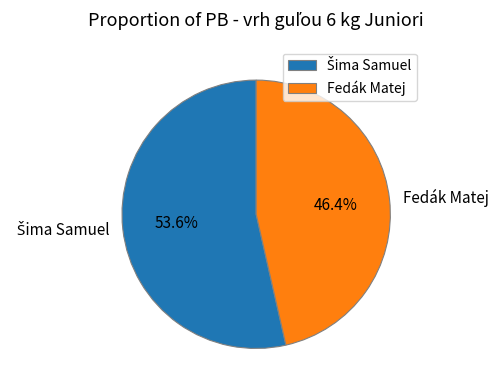

To the nearest percent, what portion does Fedák Matej represent?

46%